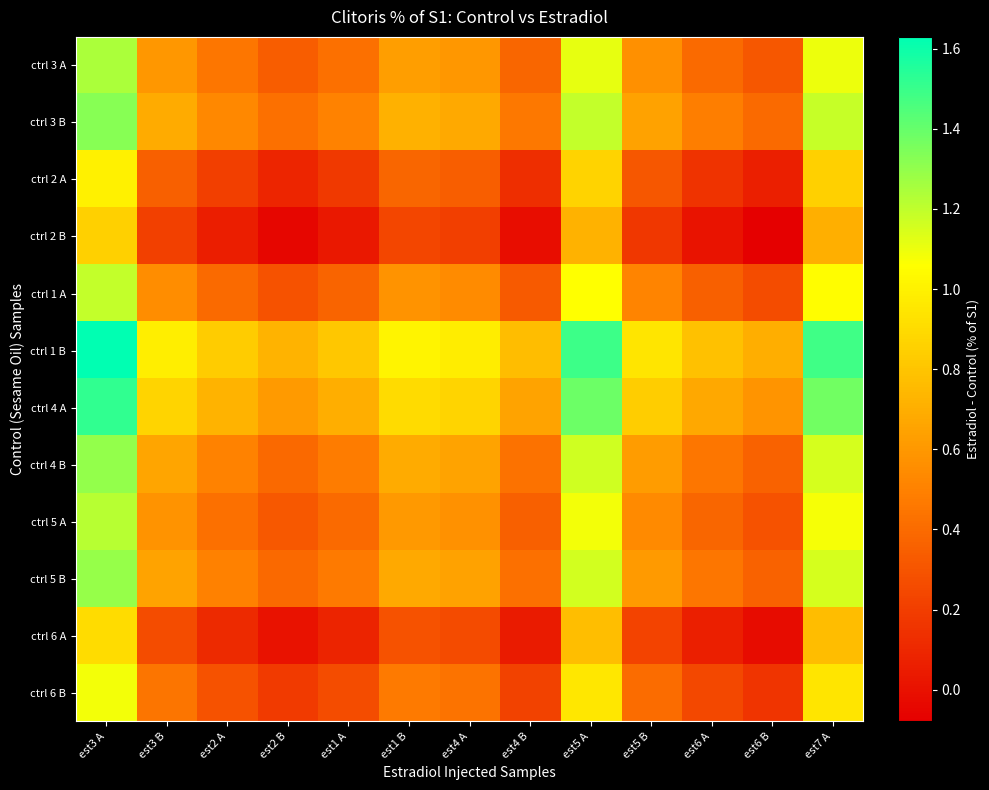

Count the number of categories in the chart.

13